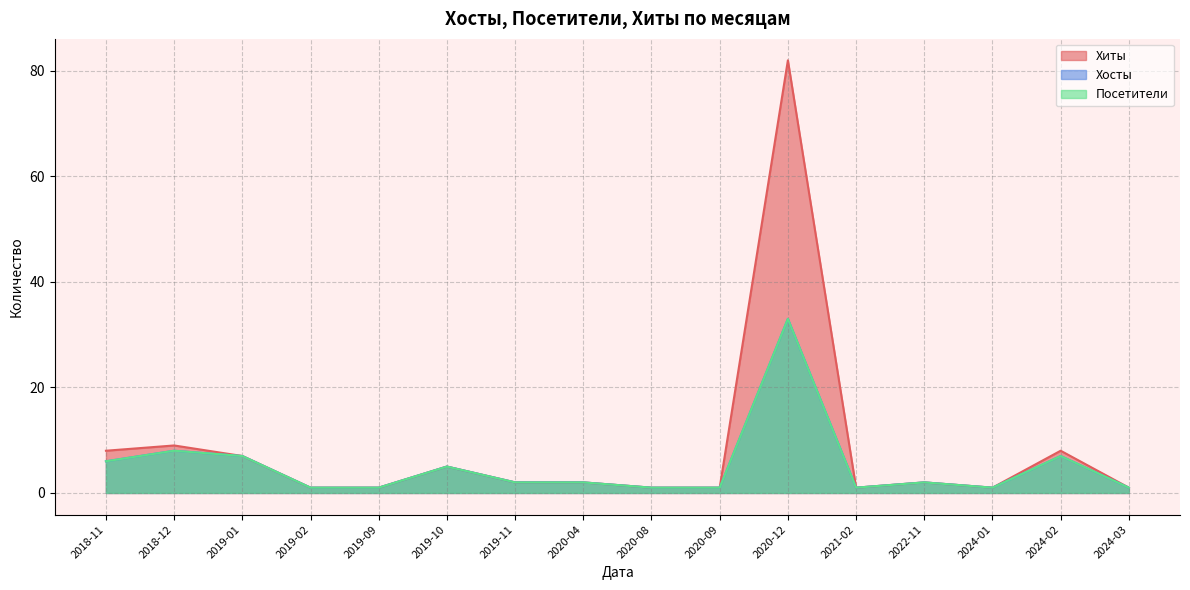

How many values in the Хиты series are below 2?

7